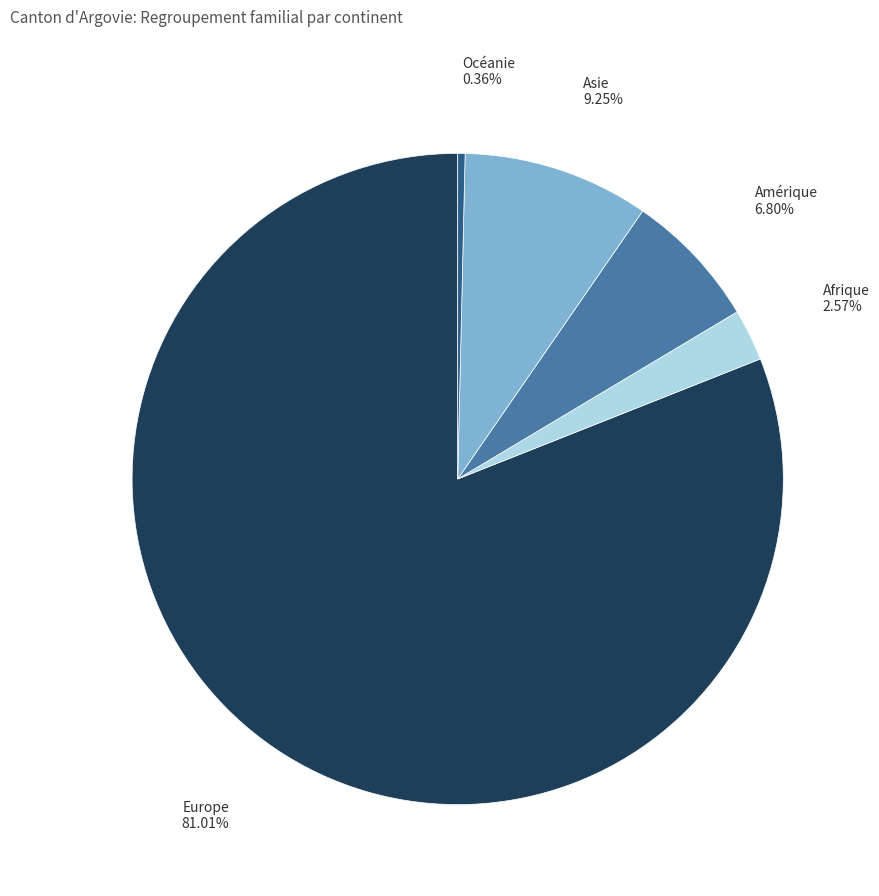

Rank the categories by value from highest to lowest.

Europe, Asie, Amérique, Afrique, Océanie